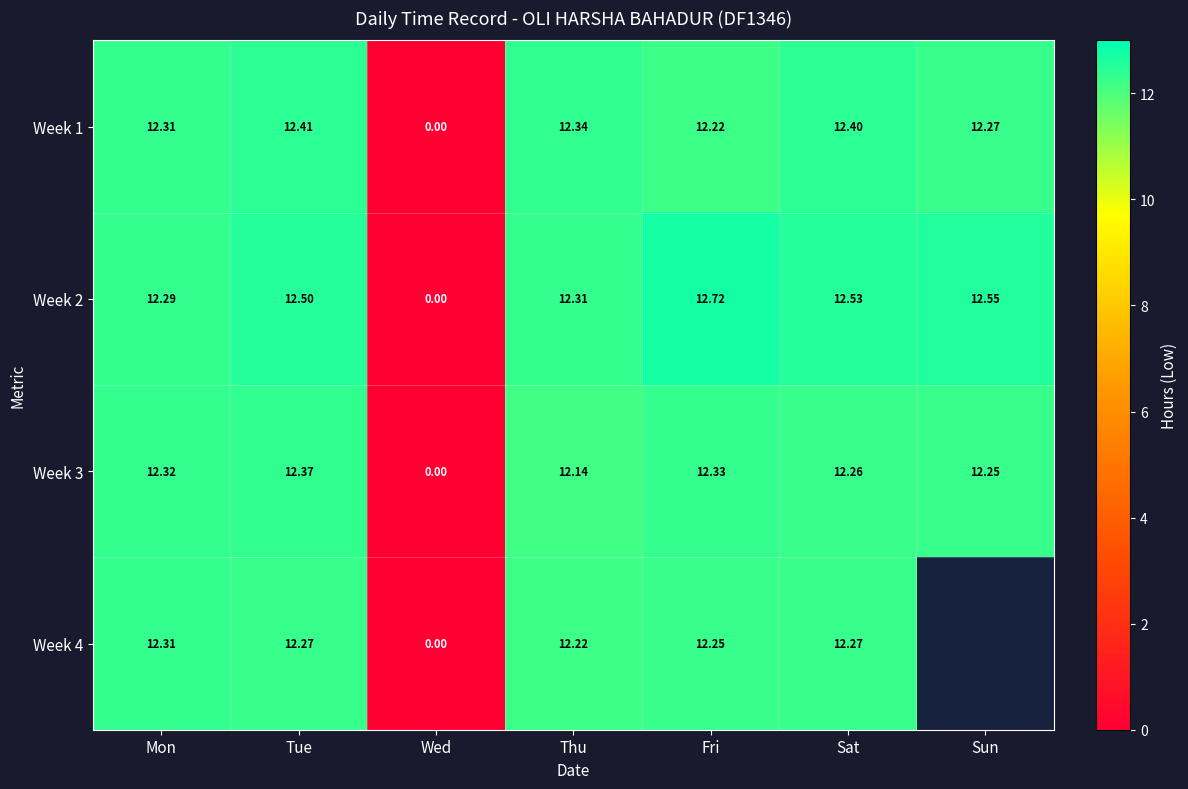

True or false: Week 2 has a value of 12.5 at Sat.

True